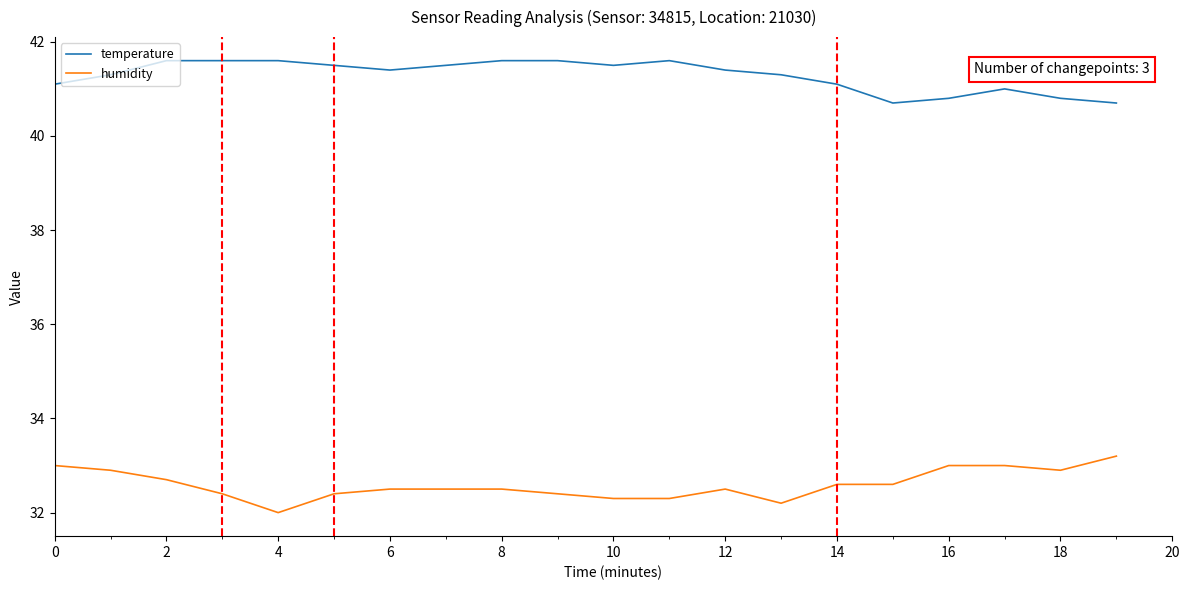

Rank the series by their maximum value, from highest to lowest.

temperature, humidity